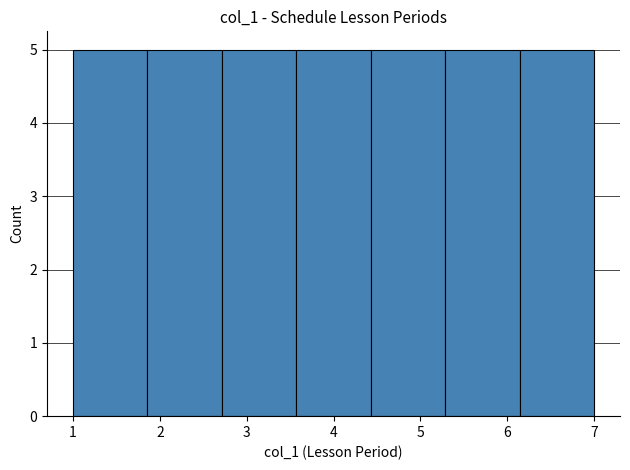

Reading left to right, transcribe this chart: for each bar, give the range it covers on the x-axis and its height. Neither the bar edges nor the heights are printed on the chart, so give them approximately, as read against the axes.

1.0 to 1.9: 5
1.9 to 2.7: 5
2.7 to 3.6: 5
3.6 to 4.4: 5
4.4 to 5.3: 5
5.3 to 6.1: 5
6.1 to 7.0: 5